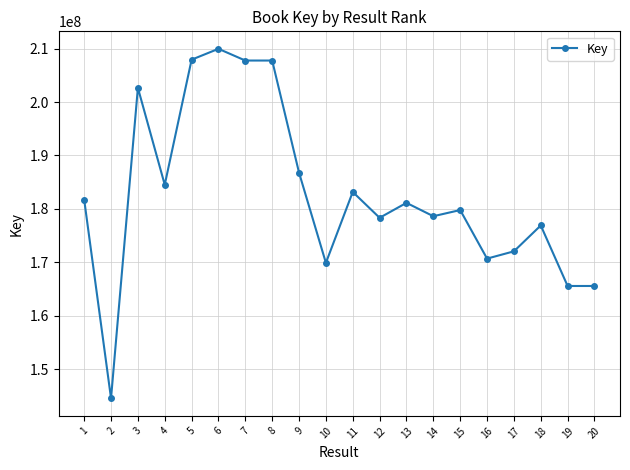

How many data points does each series have?

20